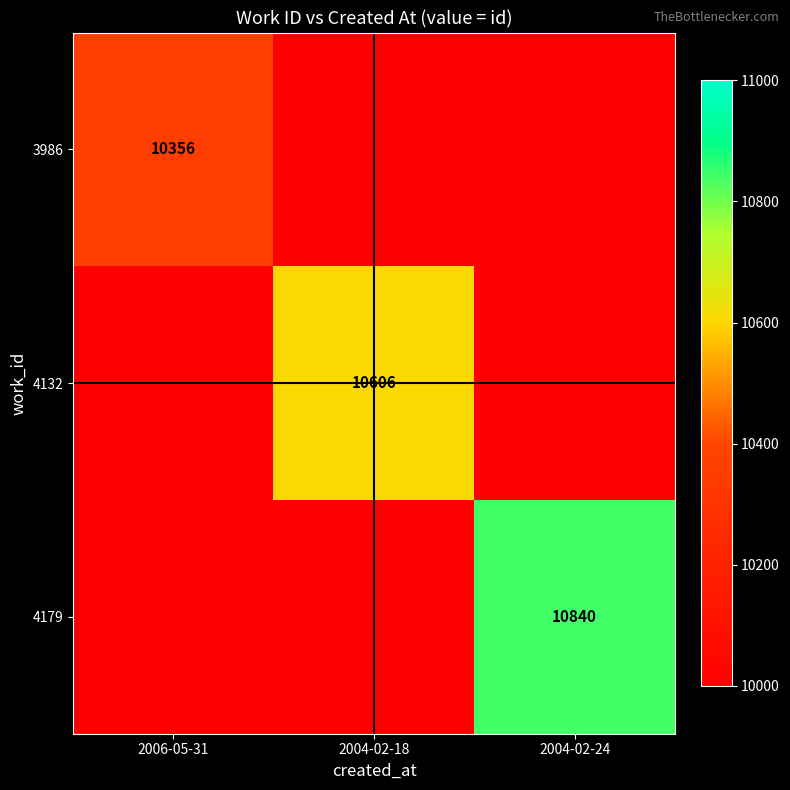

The 4132 series shows 10606 at 2004-02-18. True or false?

True